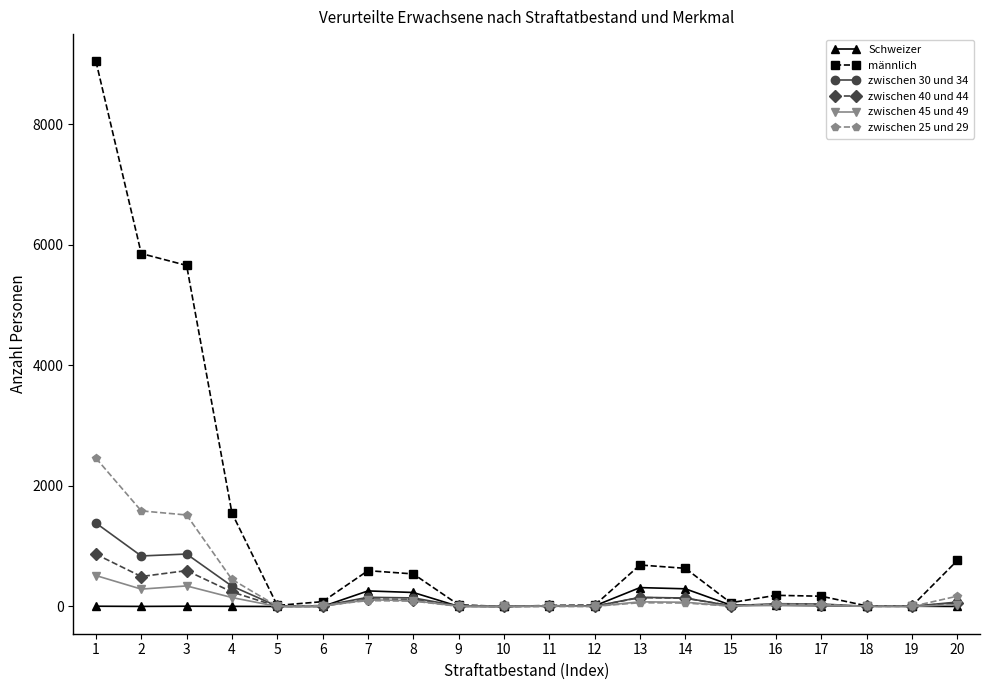

Which series has the largest total across all categories?

männlich